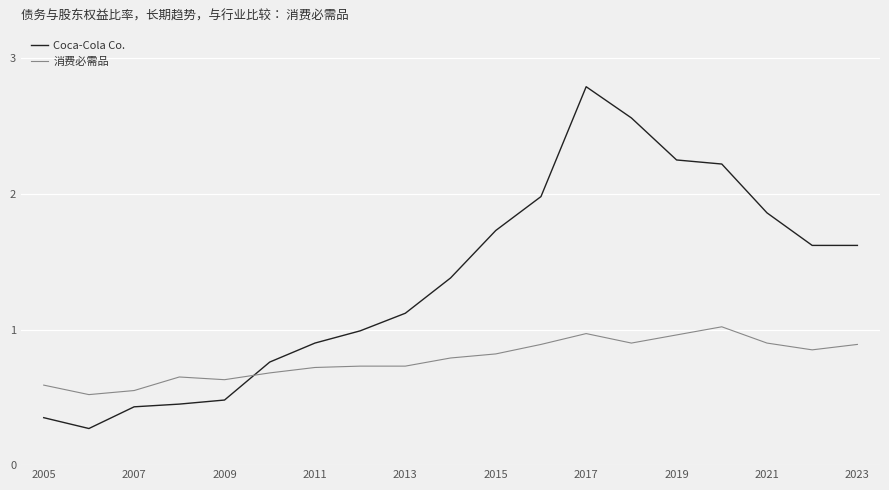

Which series has the largest total across all categories?

Coca-Cola Co.